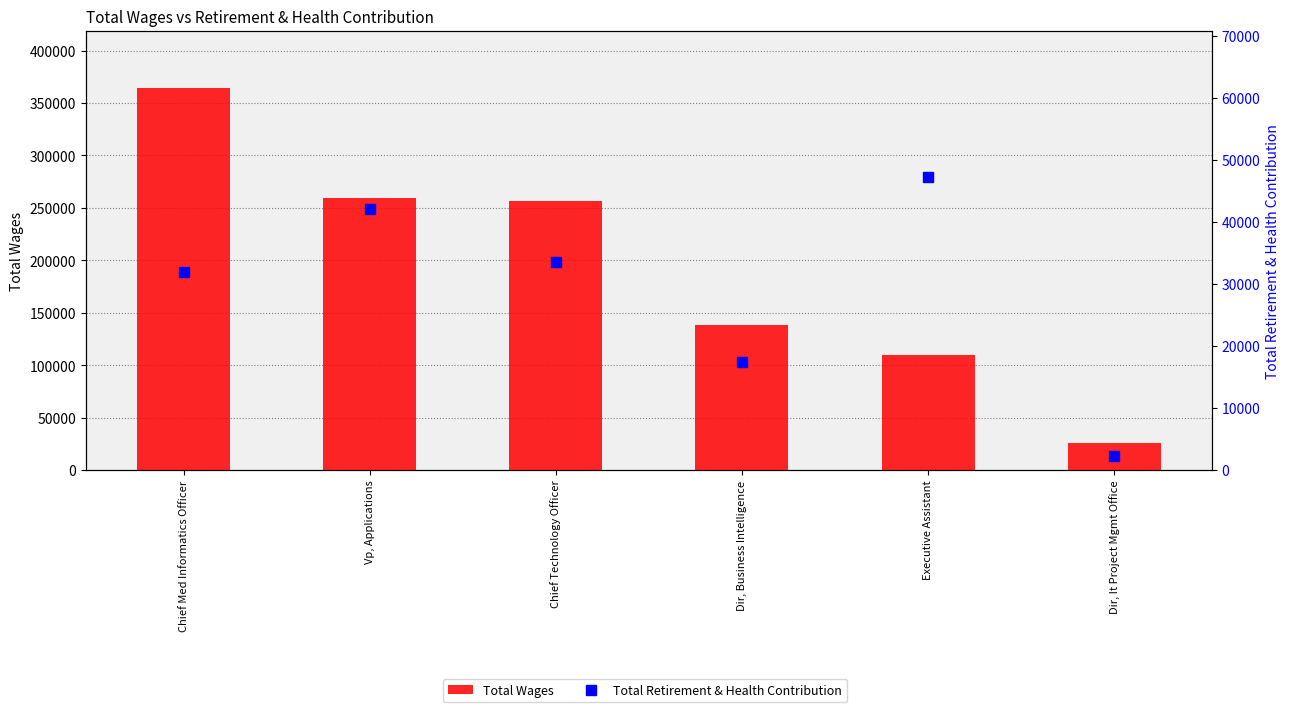

Reading left to right, list all the values displayed in this chart.

Total Wages: 364355	259207	256433	138173	109537	25962
Total Retirement & Health Contribution: 31952	42202	33607	17449	47268	2271